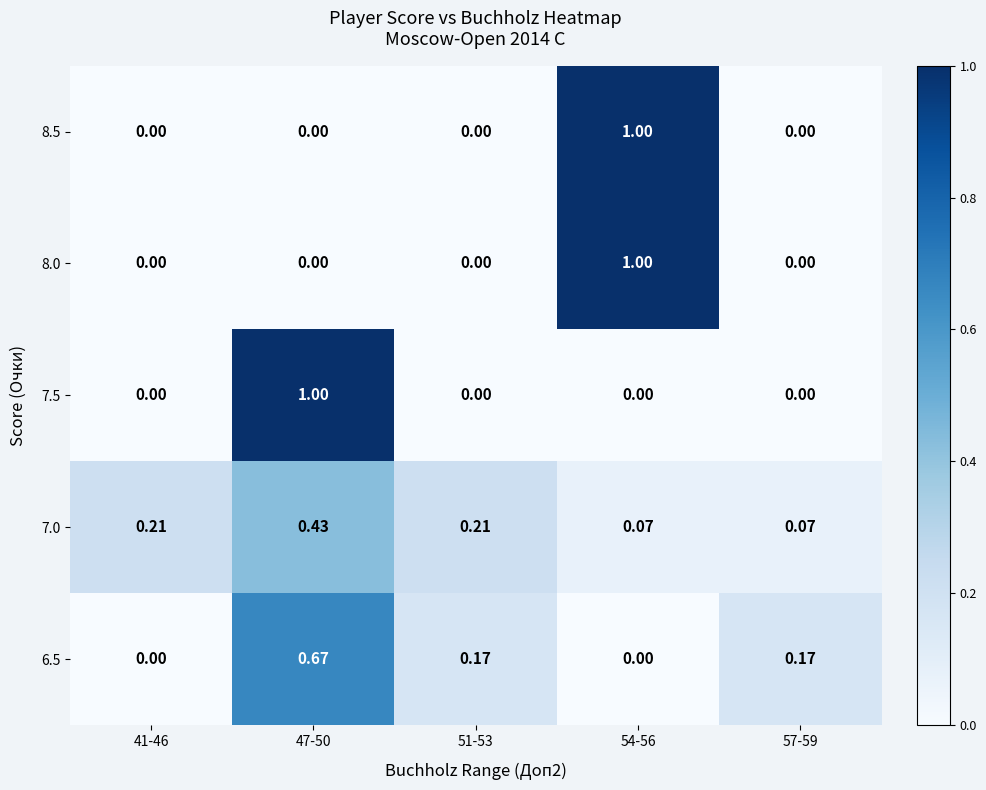

Is the value of 7.0 at 54-56 greater than the value of 7.5 at 47-50?

No